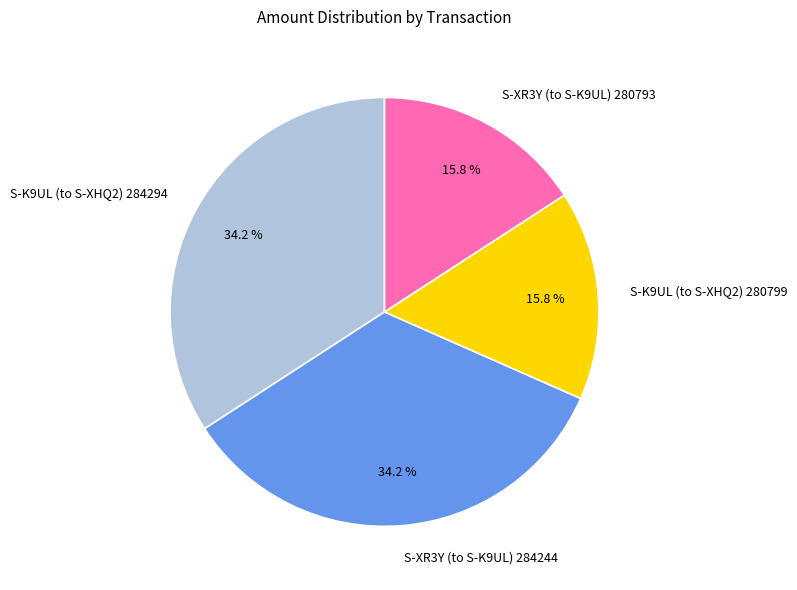

Is the sum of S-XR3Y (to S-K9UL) 284244 and S-K9UL (to S-XHQ2) 284294 greater than half?

Yes